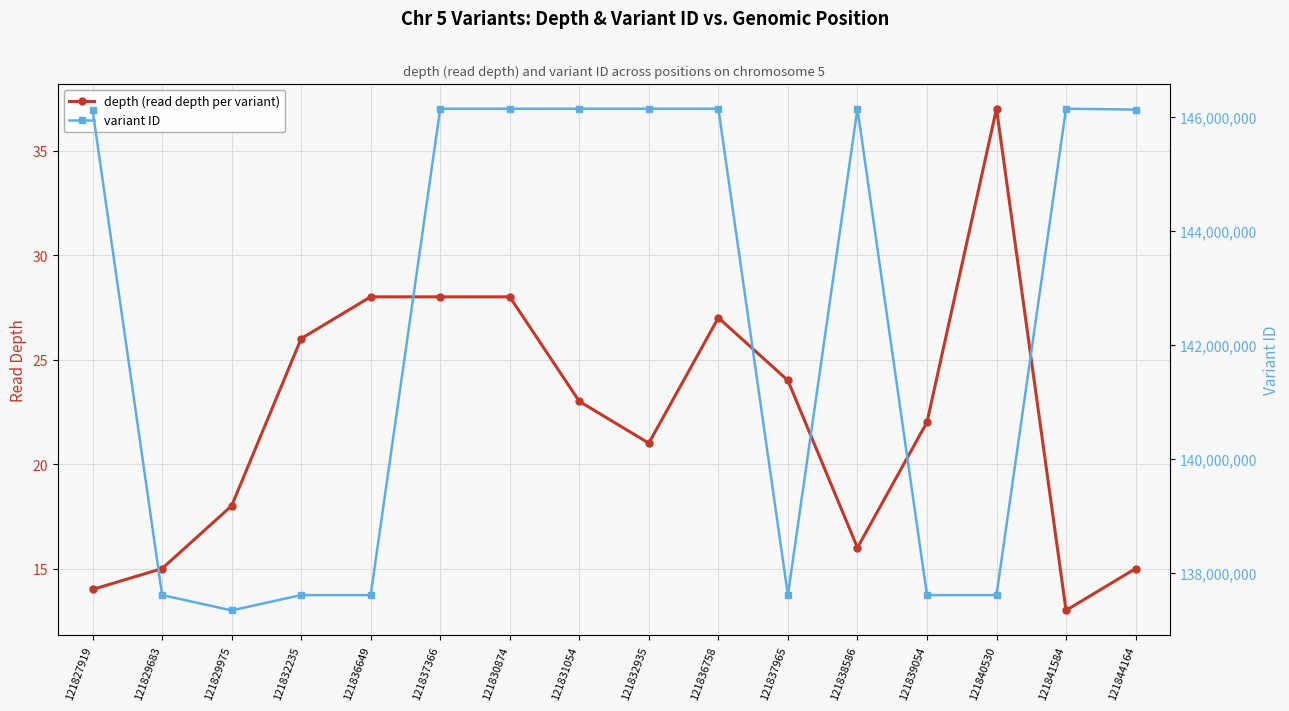

How many lines are shown in the chart?

2